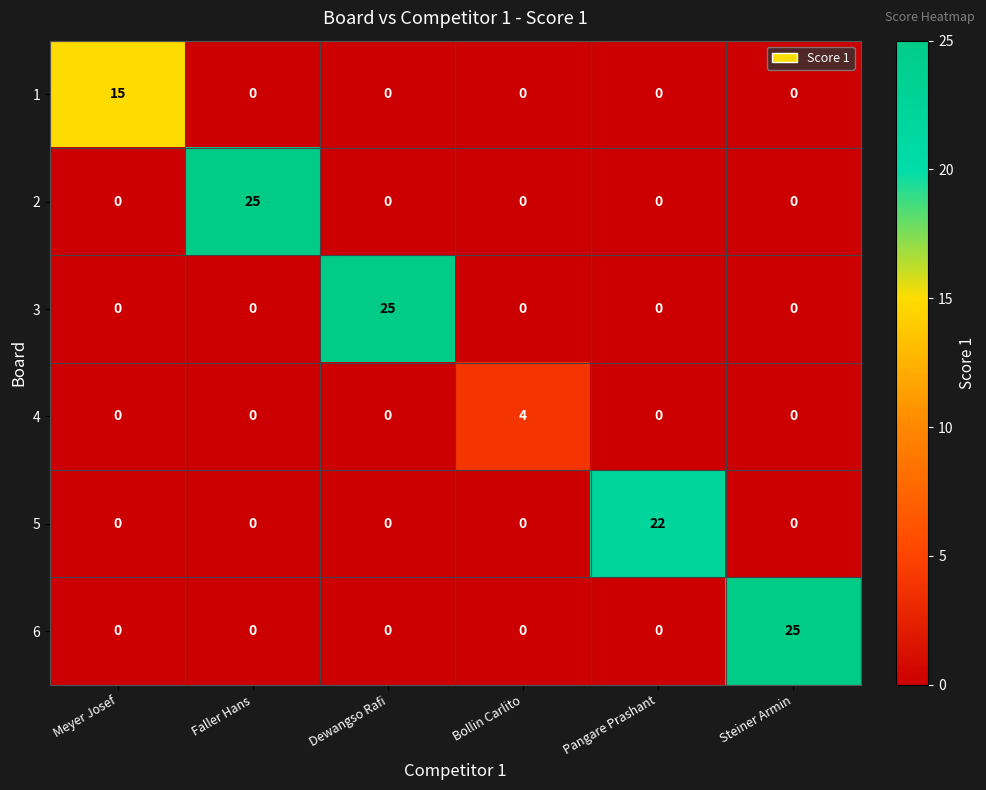

How many values in 3 are above zero?

1